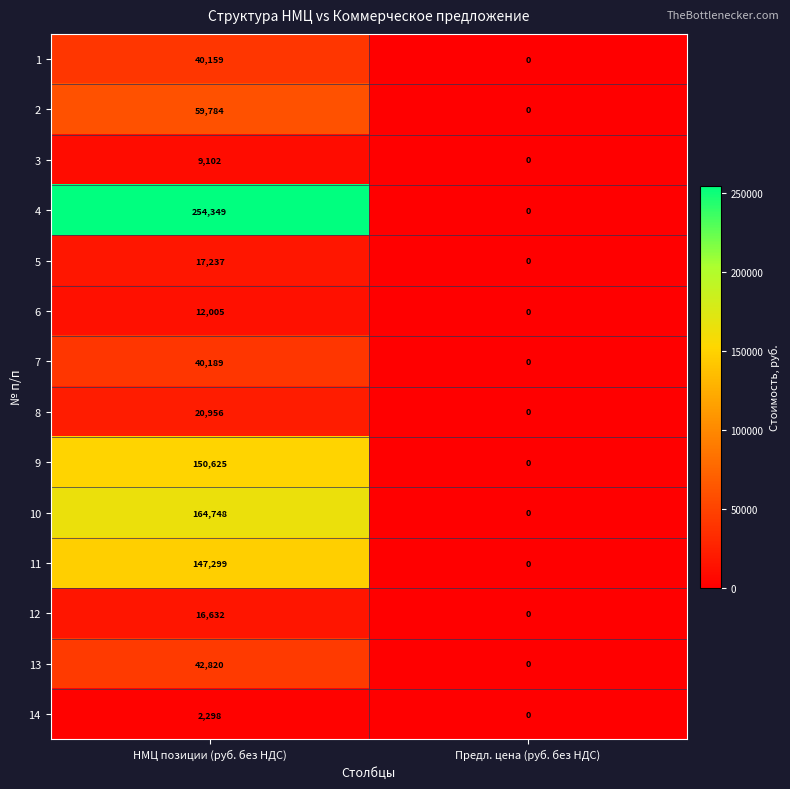

Which series has the largest total across all categories?

4